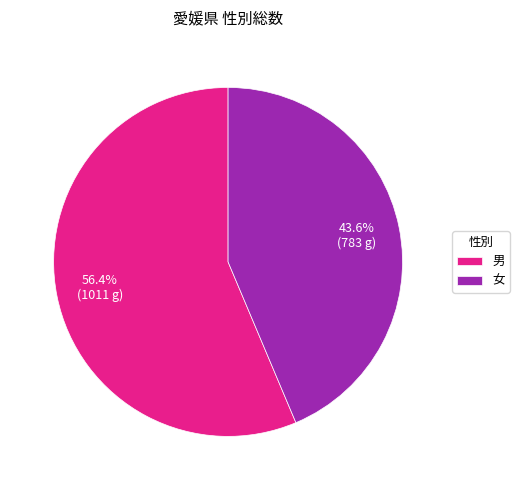

What percentage do 女 and 男 together represent?

100.0%